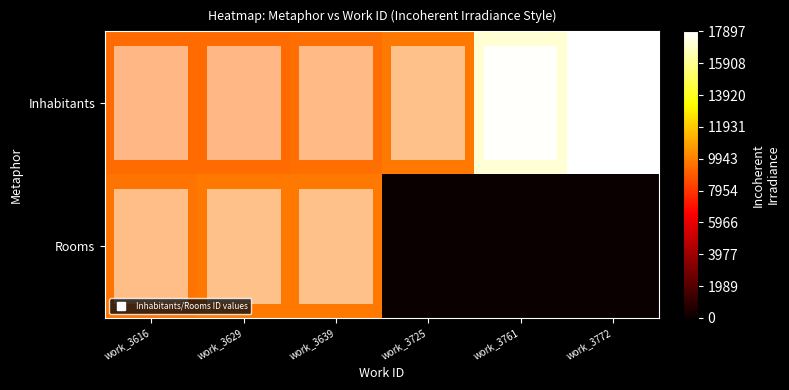

List the labels in order of row_1 value, largest first.

work_3639, work_3629, work_3616, work_3725, work_3761, work_3772